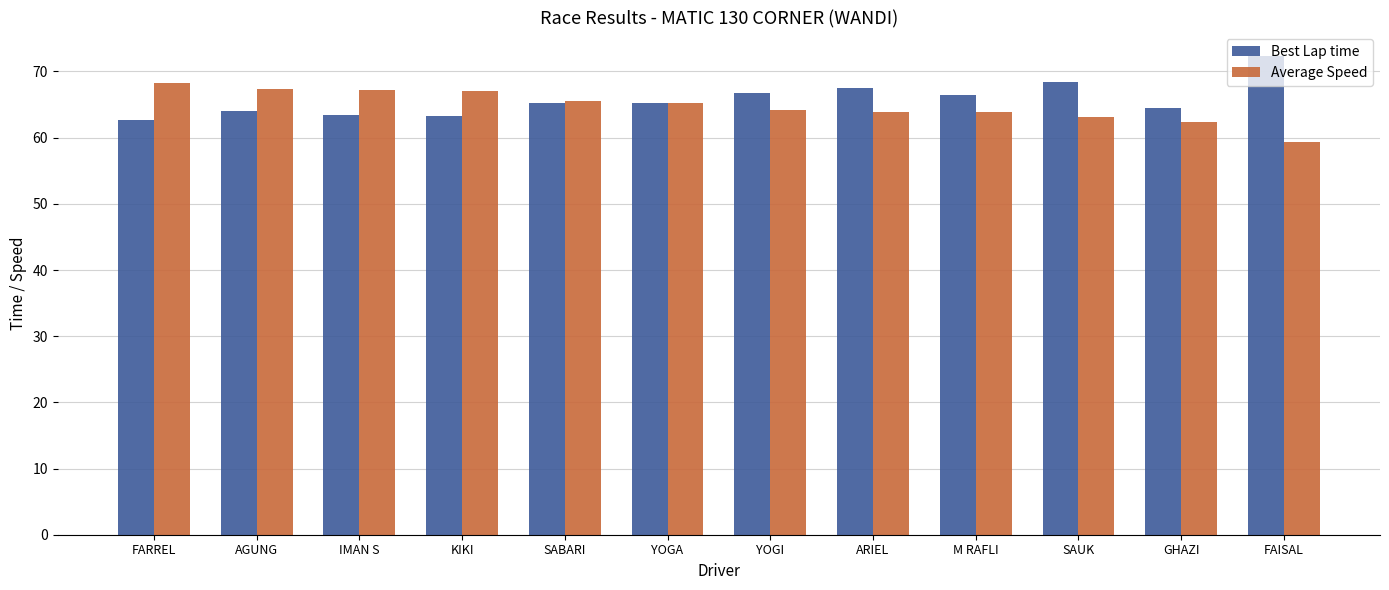

Which category has the highest value in the Best Lap time series?

FAISAL